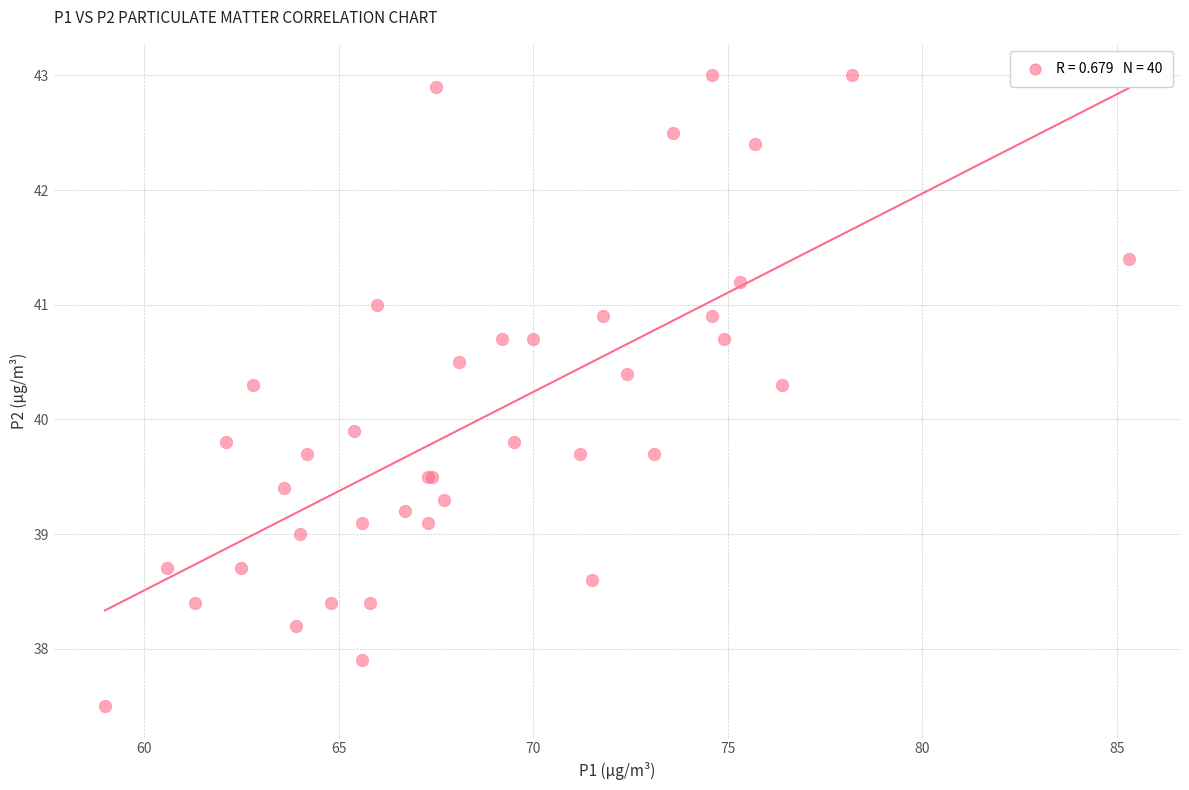

What Y value in the scatter plot is closest to 40?

39.9